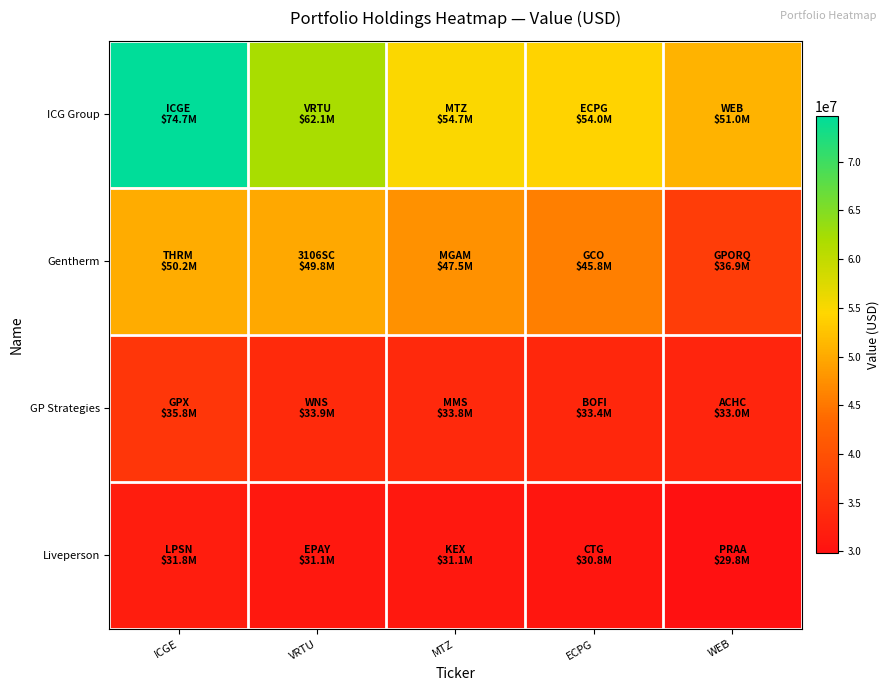

Rank the series at VRTU from highest to lowest value.

ICG Group, Gentherm, GP Strategies, Liveperson